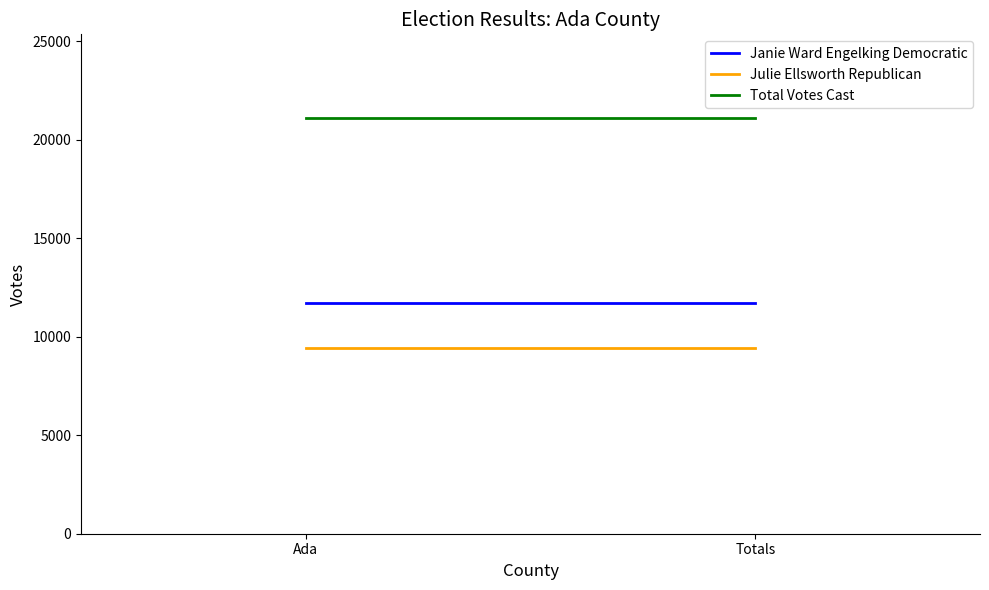

List the labels in order of Janie Ward Engelking Democratic value, smallest first.

Ada, Totals